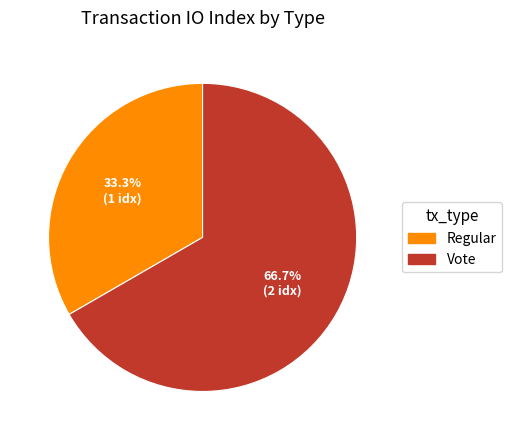

Which slice represents more than half of the pie?

Vote